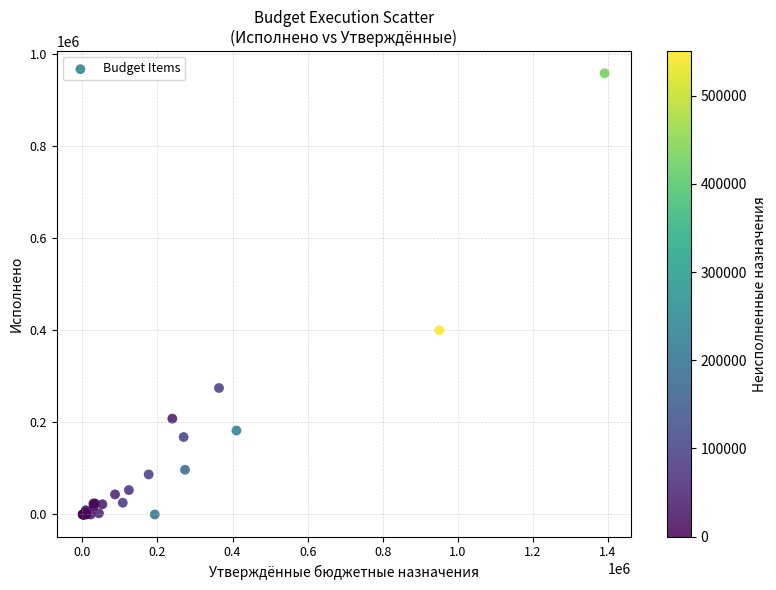

What Y value in the scatter plot is closest to 479501?

400423.6